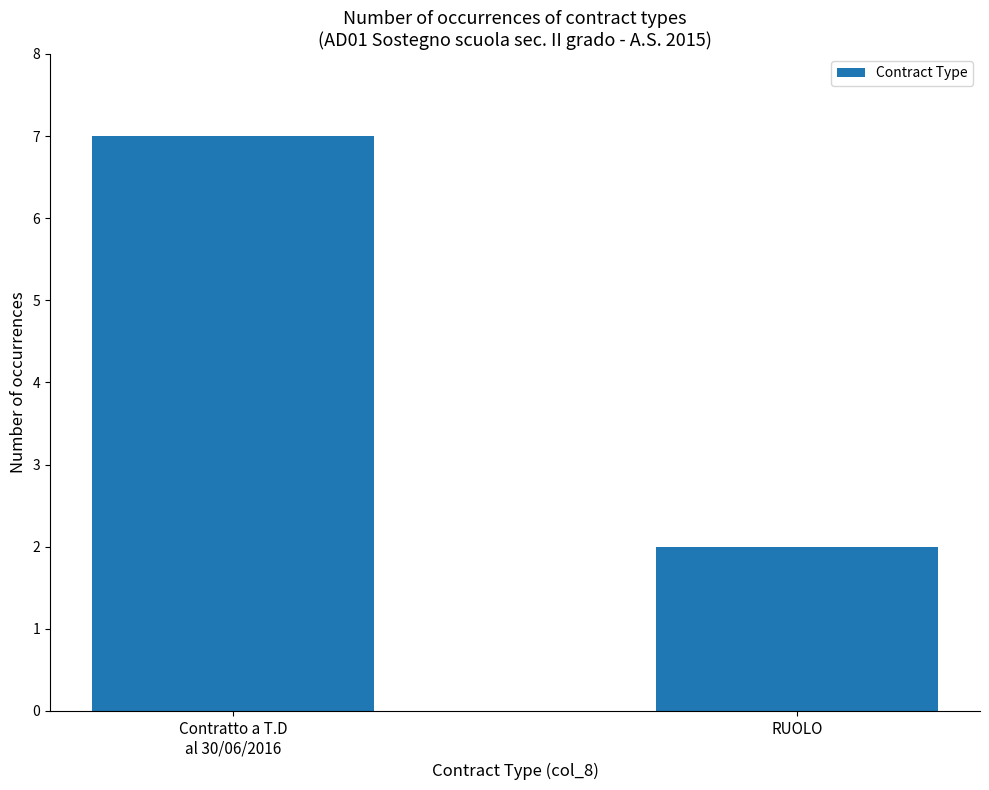

Reading right to left, what are all the values shown in this chart?

2	7